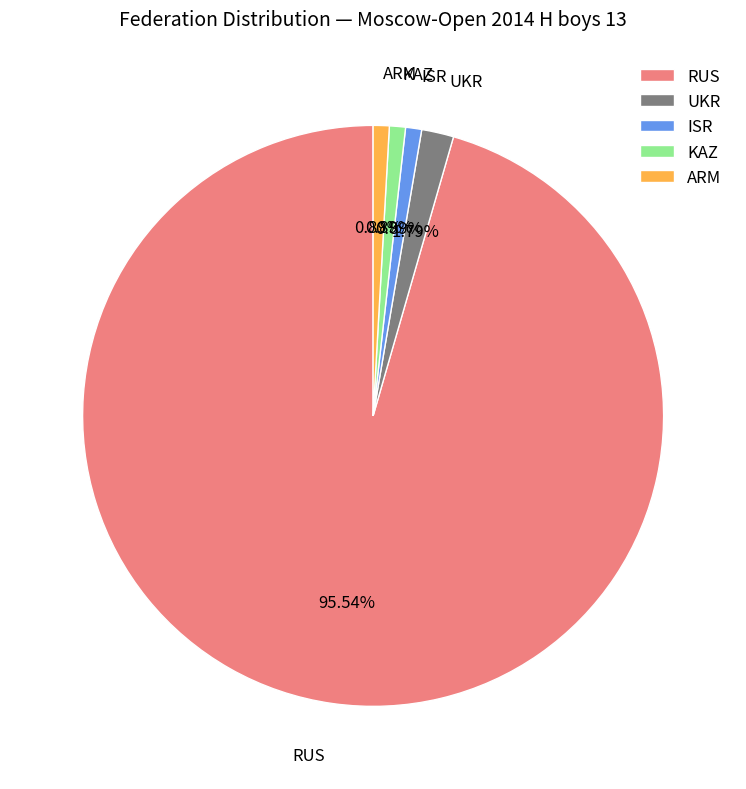

To the nearest percent, what is the average slice percentage?

20%